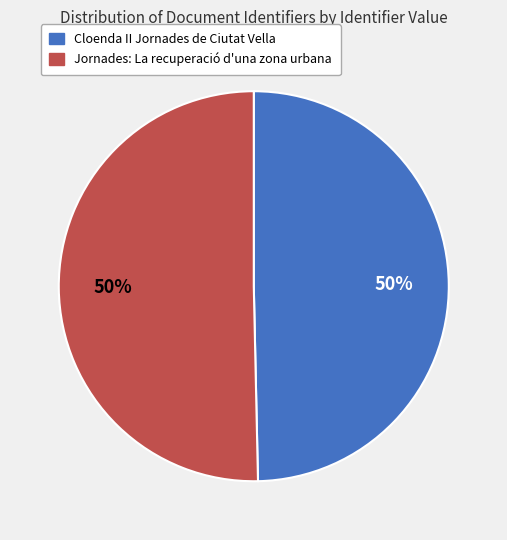

Count the number of slices in the pie.

2